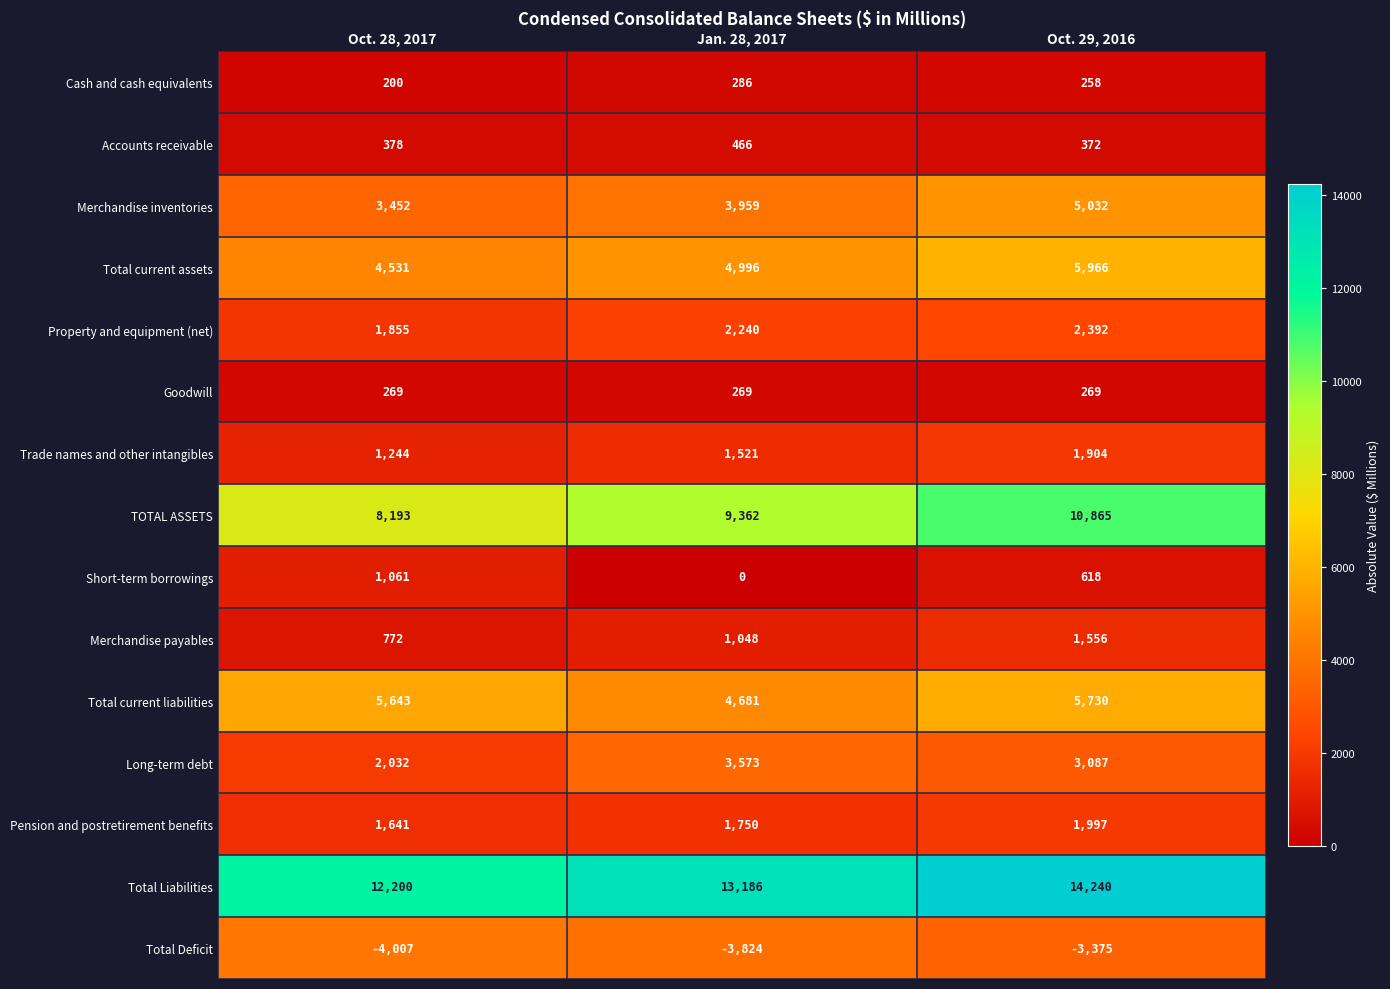

At which category does the chart reach its peak across all series?

Oct. 29, 2016